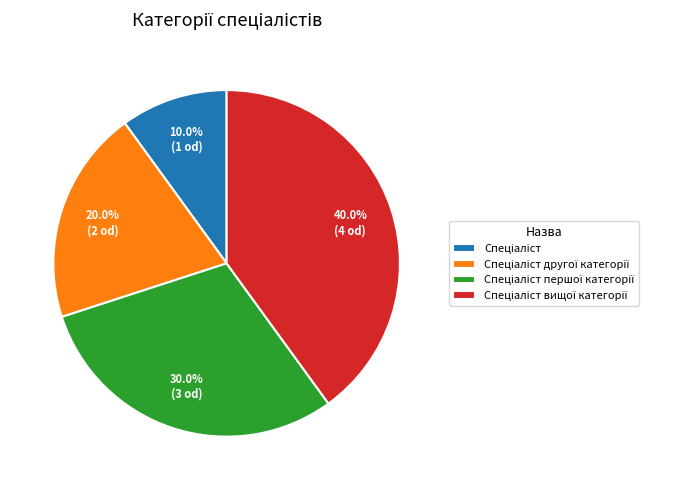

How many slices are in this pie chart?

4